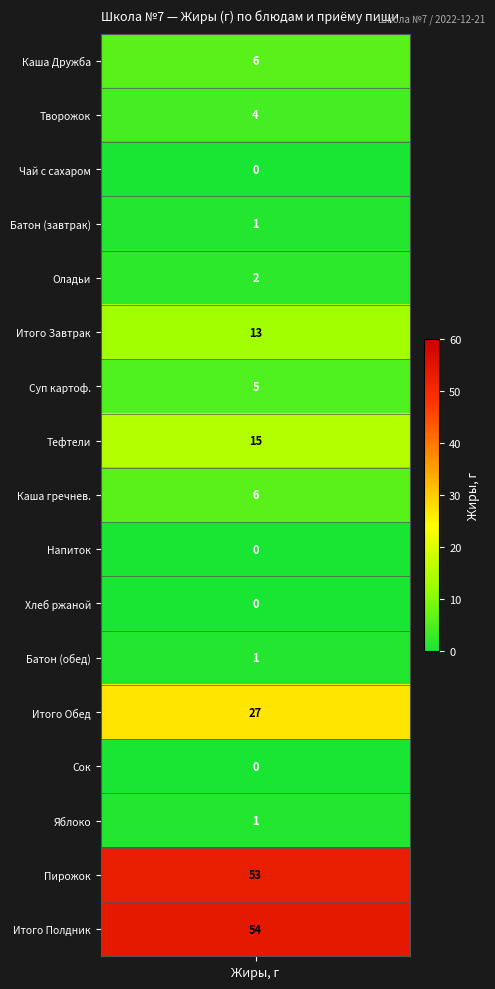

The chart shows a value of 2 at Оладьи 1шт. True or false?

True